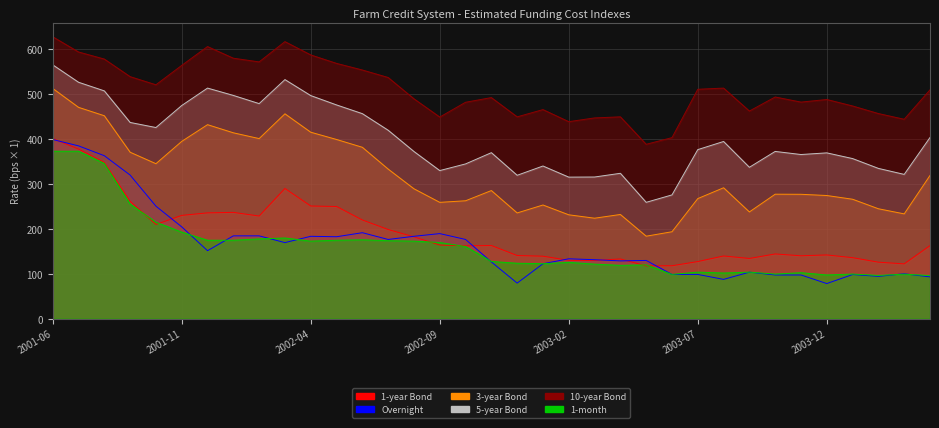

The 5-year Bond series shows 364.8 at 2003-11. True or false?

True